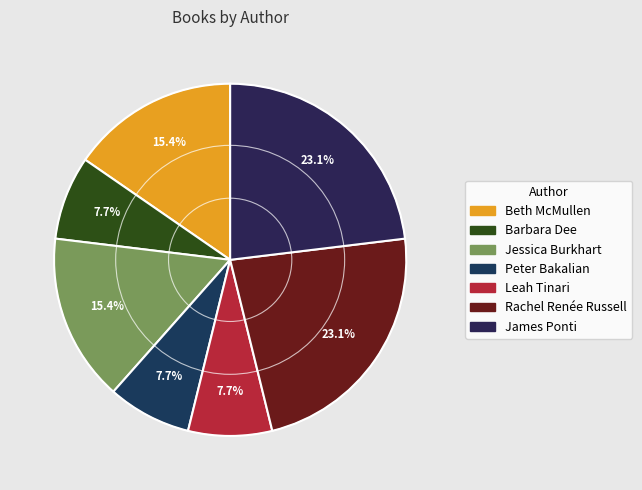

How many segments does this pie chart have?

7